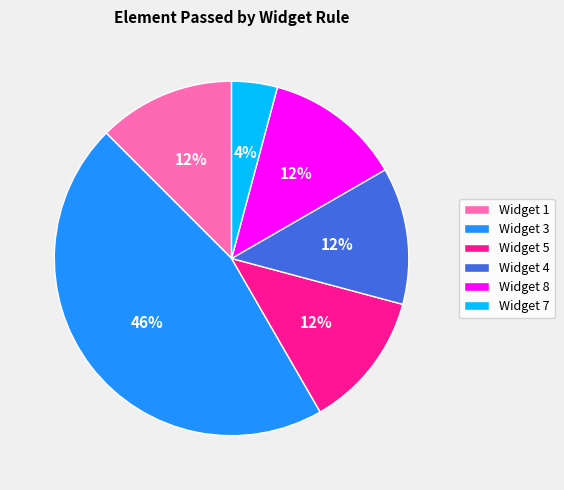

To the nearest percent, what is the difference between the Widget 1 and Widget 7 slice percentages?

8%